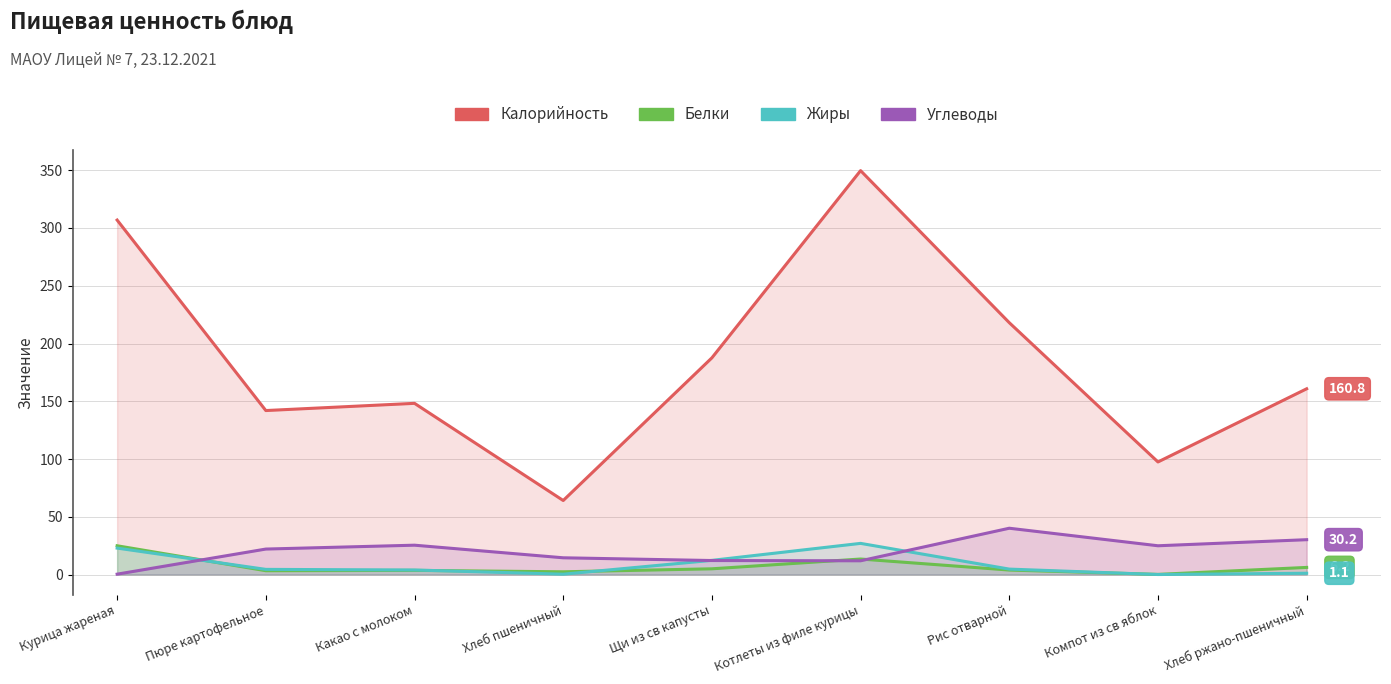

What position from the right is Котлеты из филе курицы?

4